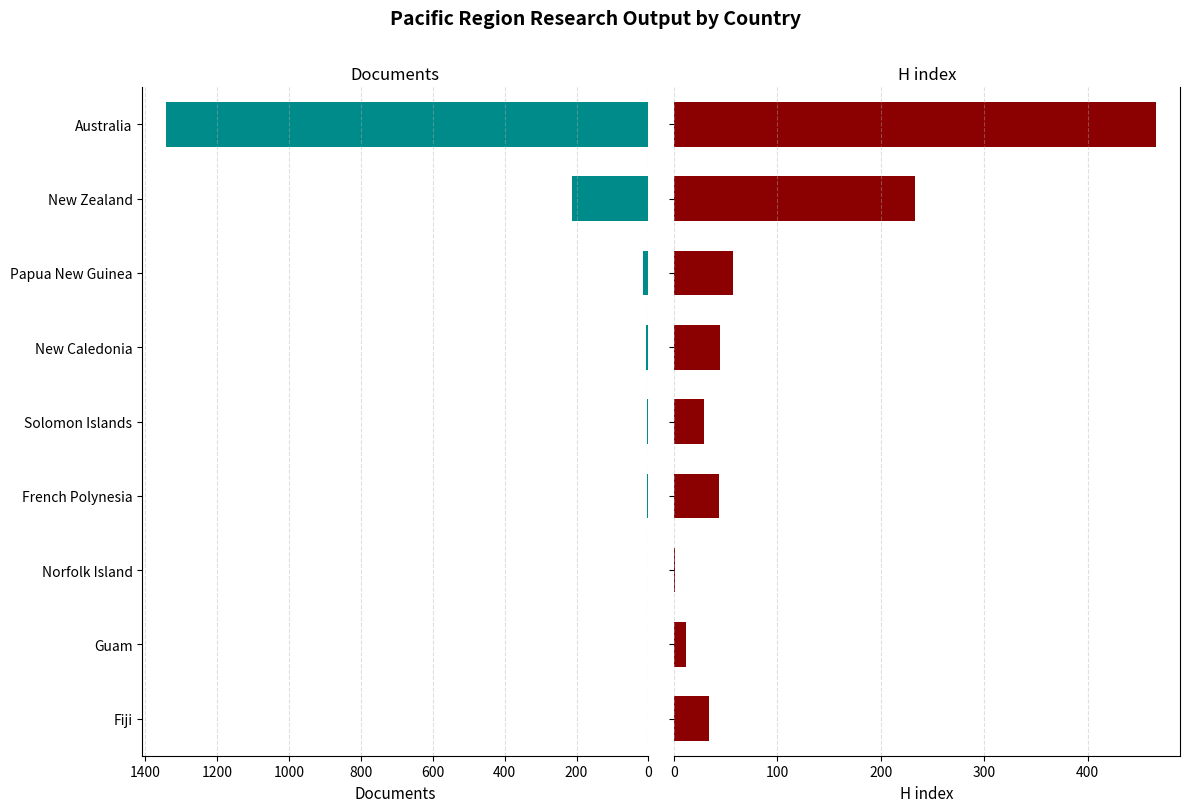

At how many categories does at least one series exceed 852?

1